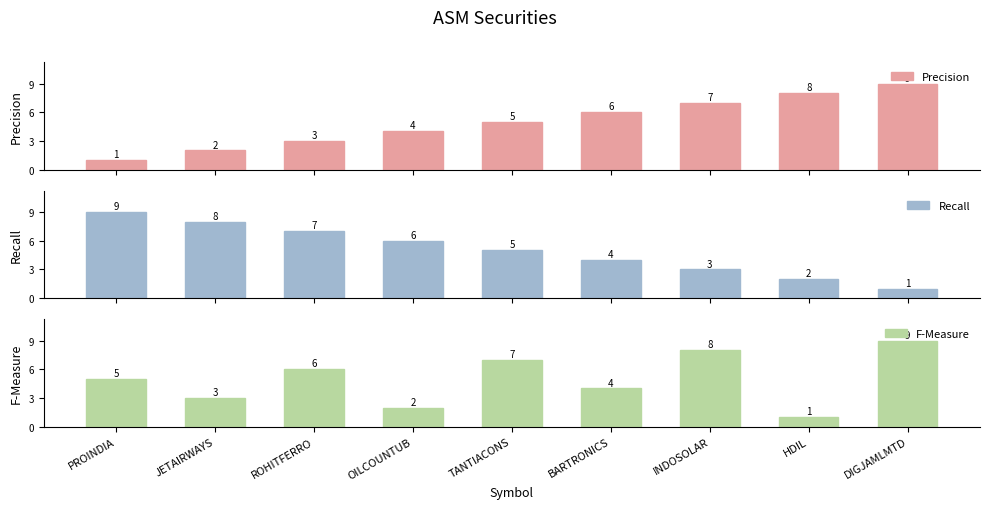

How many distinct data groups are displayed?

3